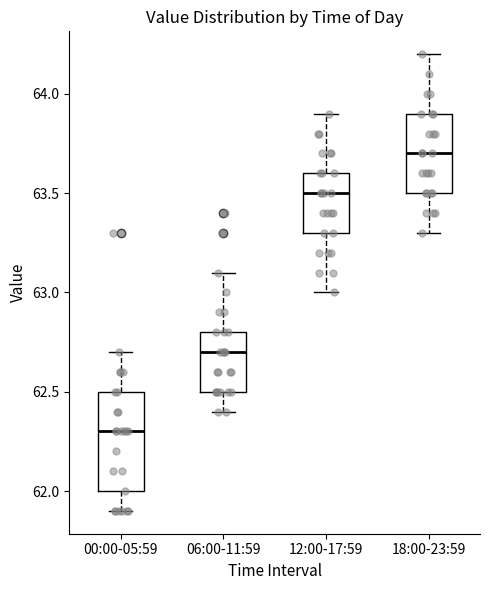

Reading left to right, transcribe this box plot: for each box, give where its median line is, the range the box spans, and where its two whiskers end, as read against the y-axis. The values are not printed on the chart, so give them approximately, as read against the axis.

00:00-05:59: median 62.3, box 62.0 to 62.5, whiskers 61.9 to 62.7
06:00-11:59: median 62.7, box 62.5 to 62.8, whiskers 62.4 to 63.1
12:00-17:59: median 63.5, box 63.3 to 63.6, whiskers 63.0 to 63.9
18:00-23:59: median 63.7, box 63.5 to 63.9, whiskers 63.3 to 64.2